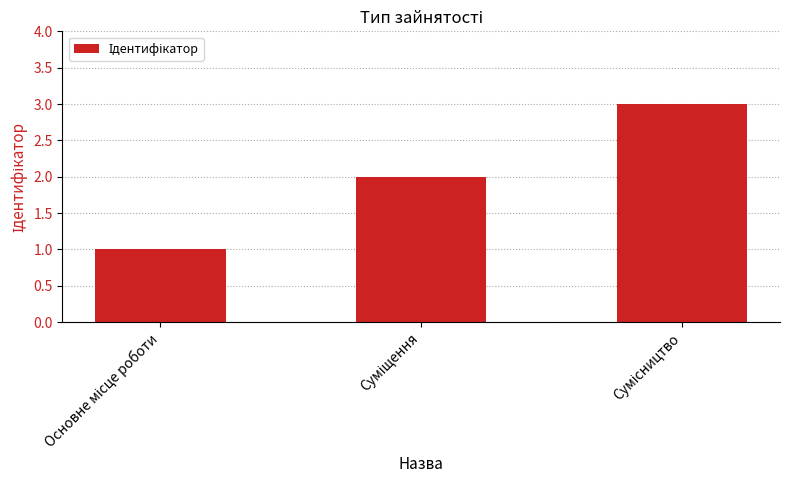

What is the sum of all values?

6